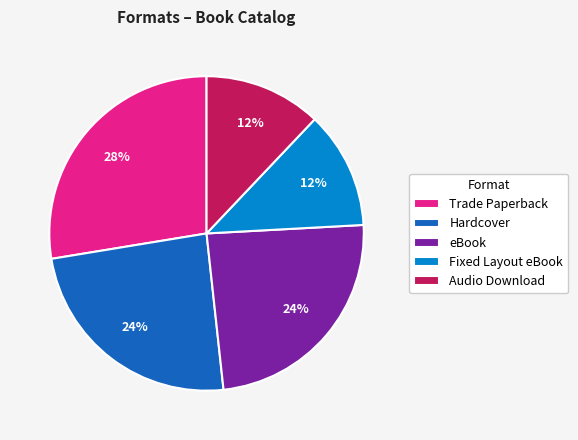

Combined, do Fixed Layout eBook and eBook account for over 50%?

No